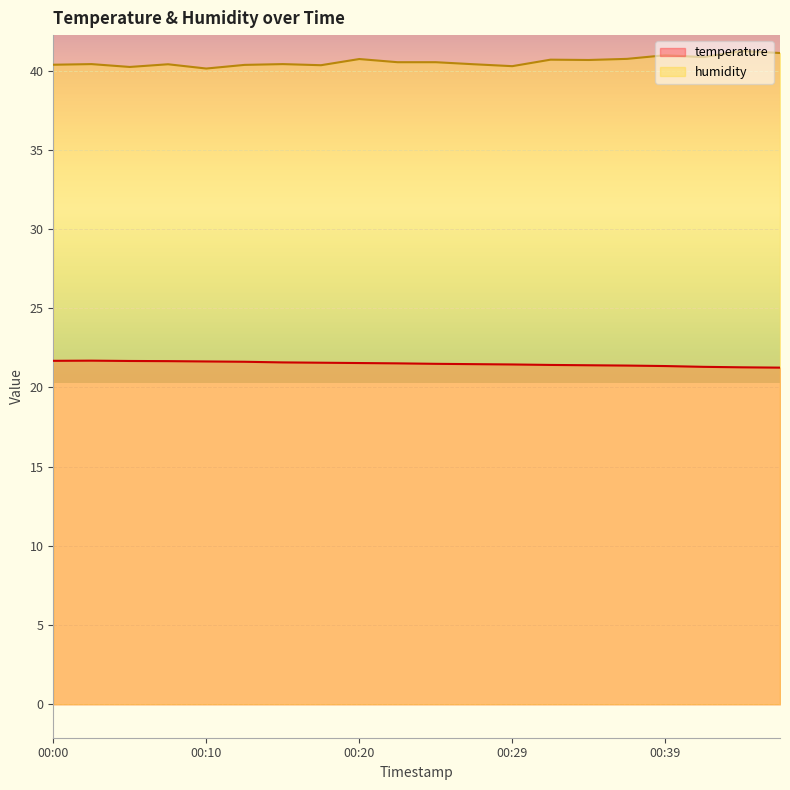

What is the minimum value shown in the chart?

21.2